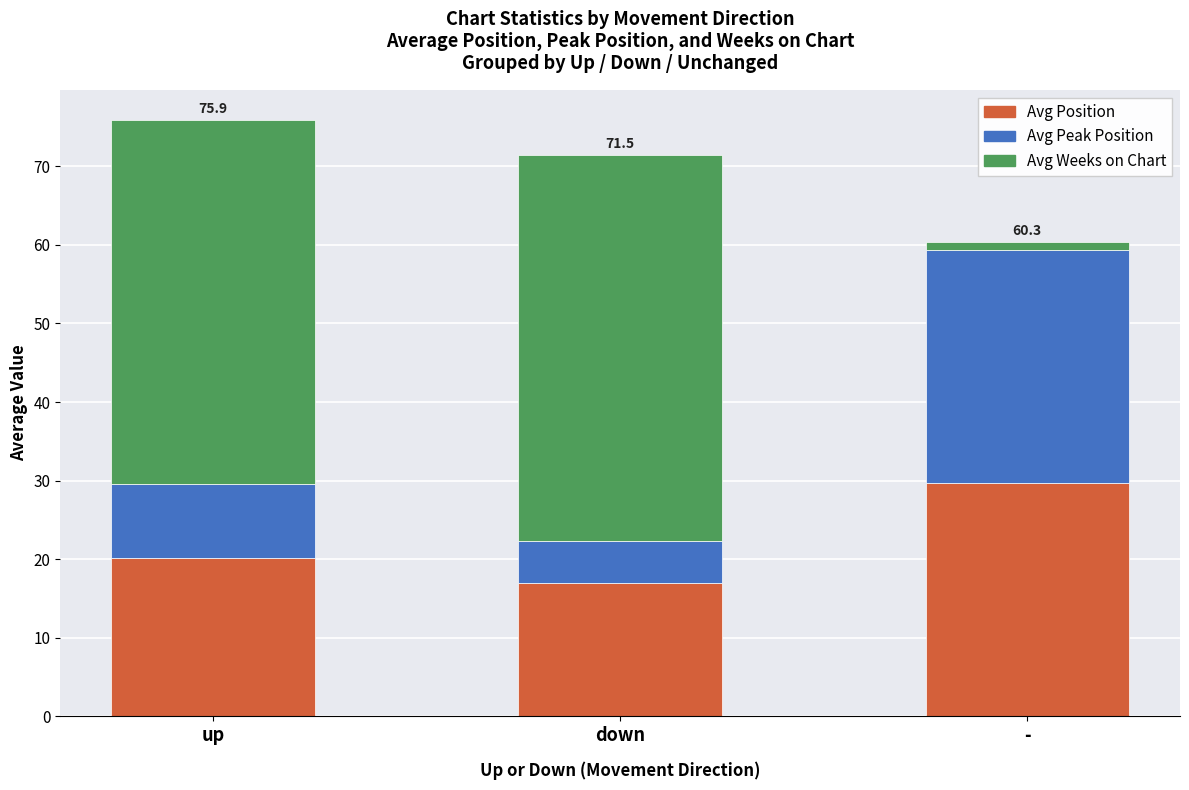

Which category has the lowest value in the Avg Position series?

down